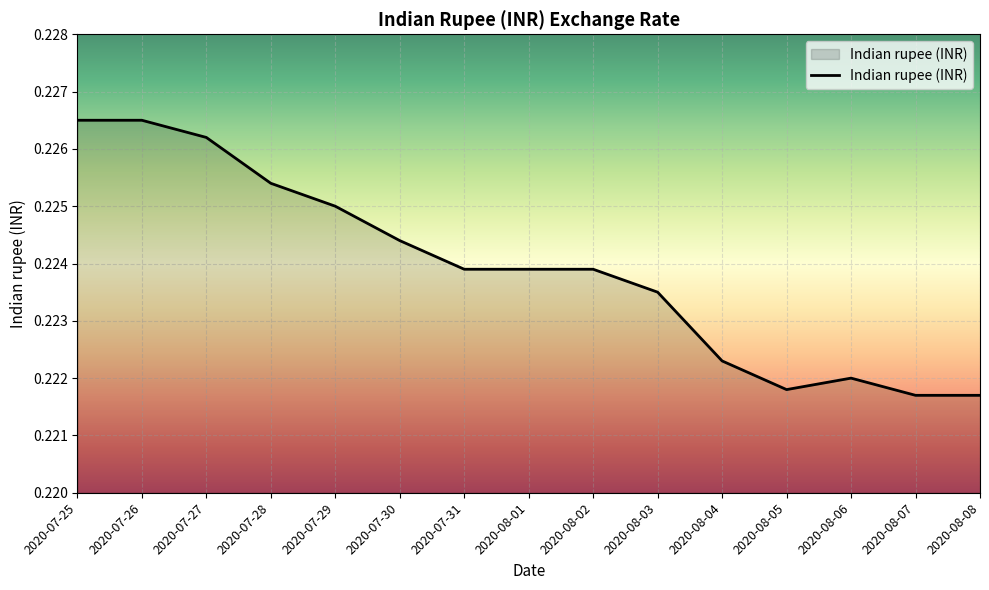

True or false: there are more than 0 points higher than both neighbors.

True